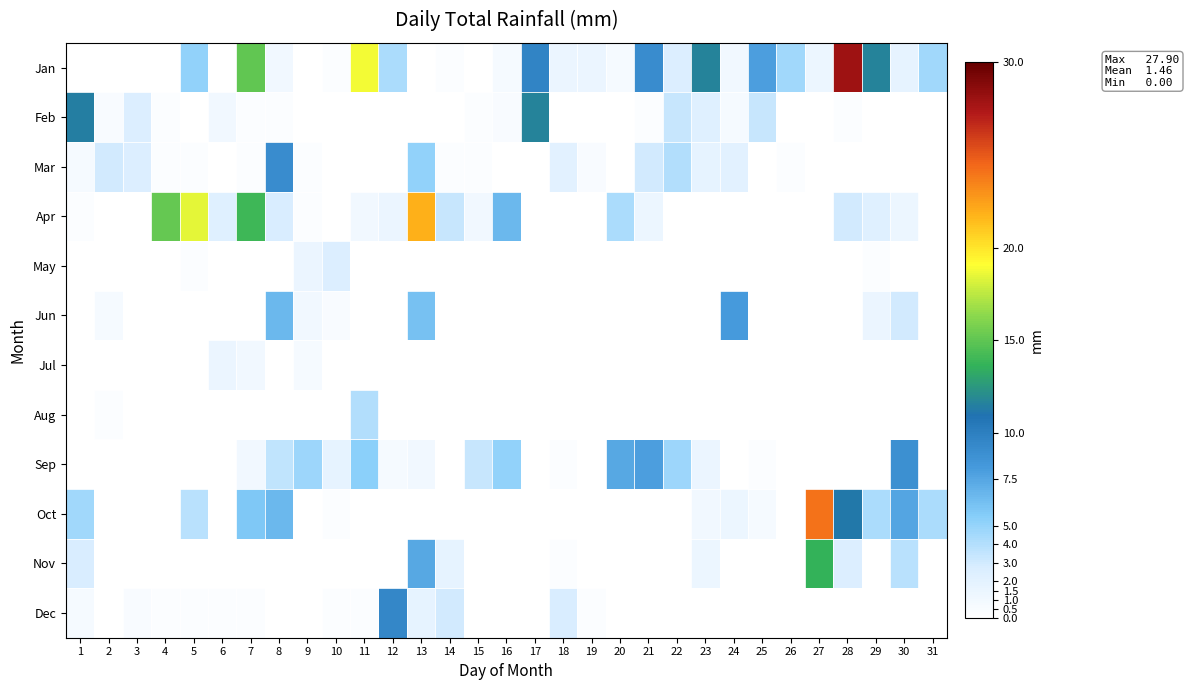

Between 6 and 13, which series saw the biggest shift?

Apr